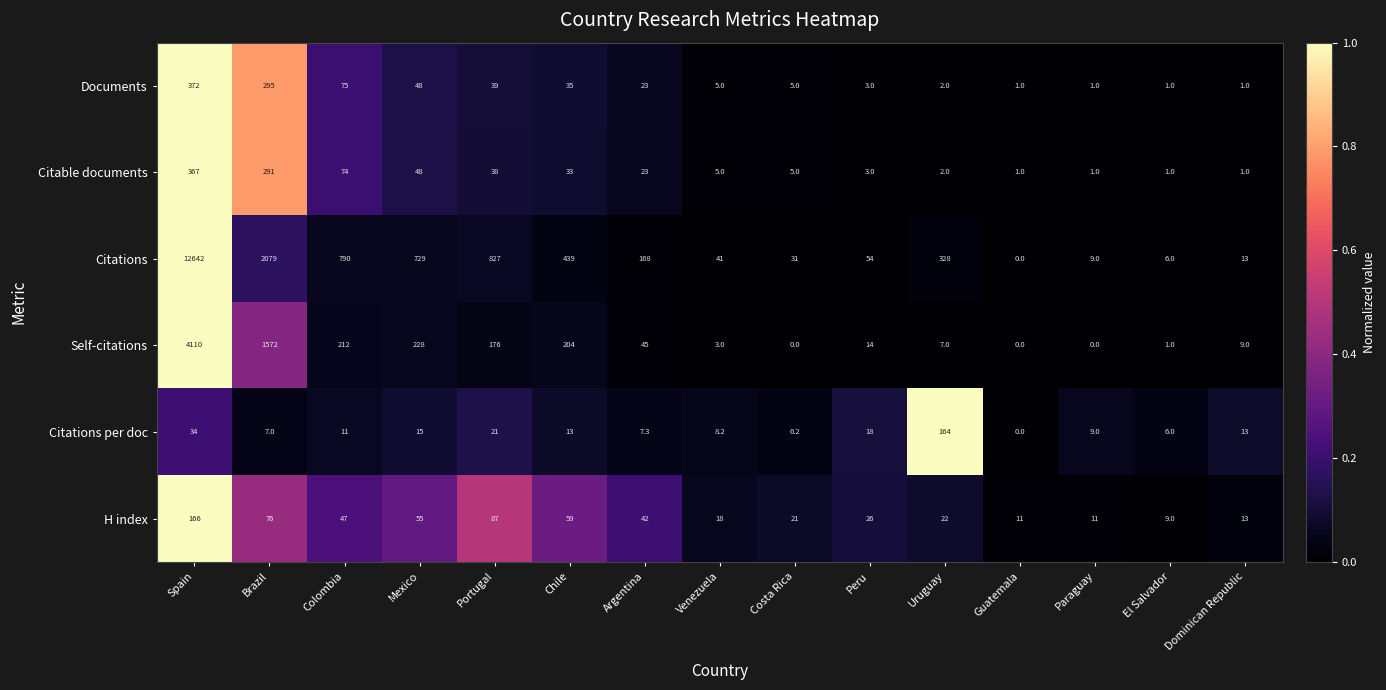

True or false: Documents has a value of 5.0 at Costa Rica.

True